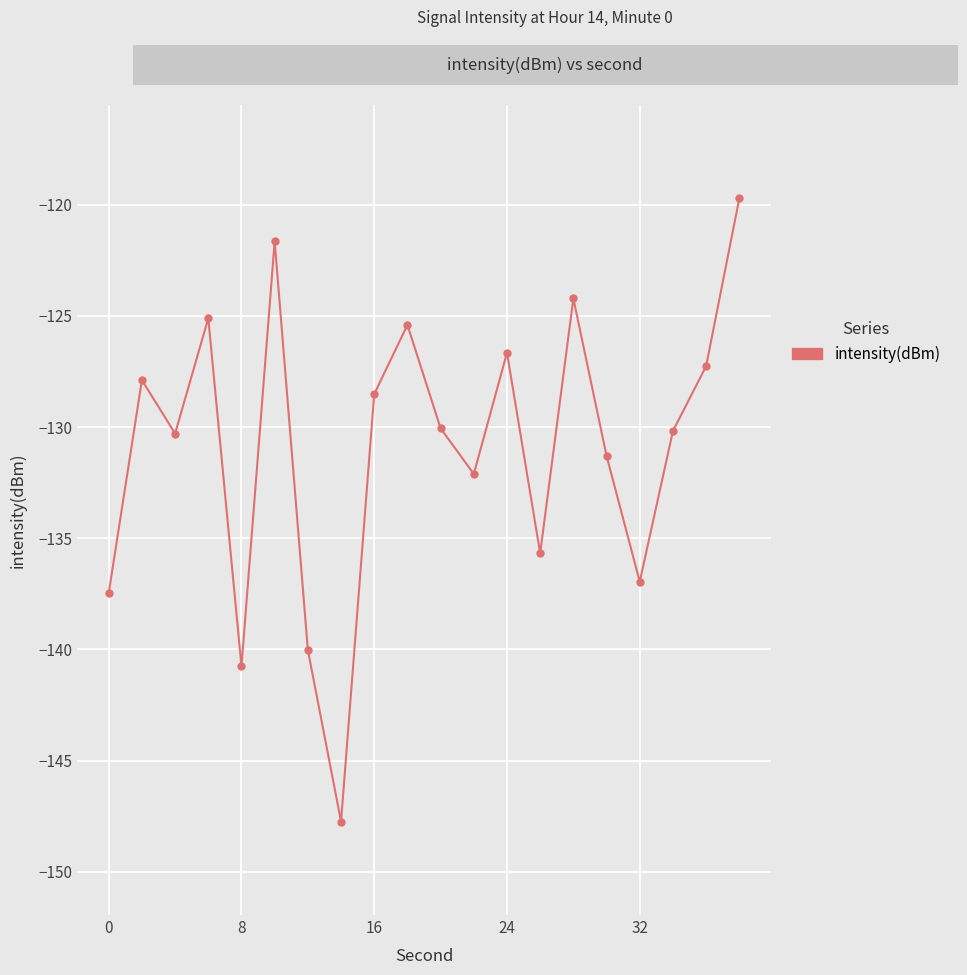

How many data points are less than -130?

11